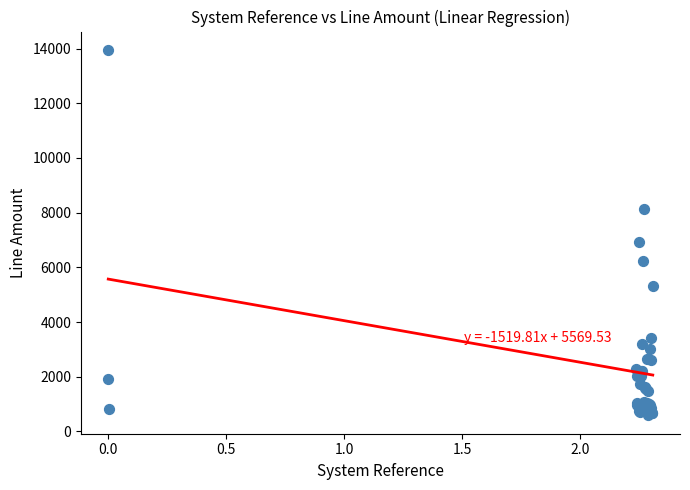

What Y value in the scatter plot is closest to 7268?

6941.7